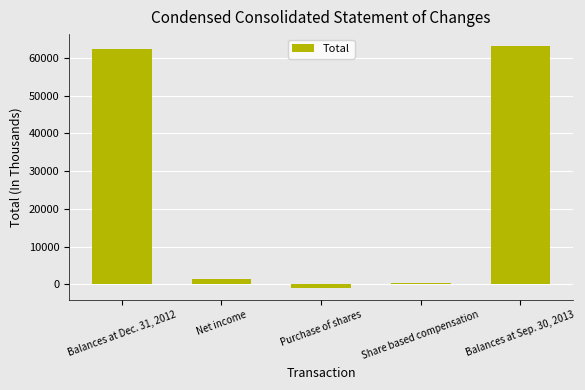

Reading right to left, transcribe all the data shown in this chart.

63093	249	-958	1355	62447